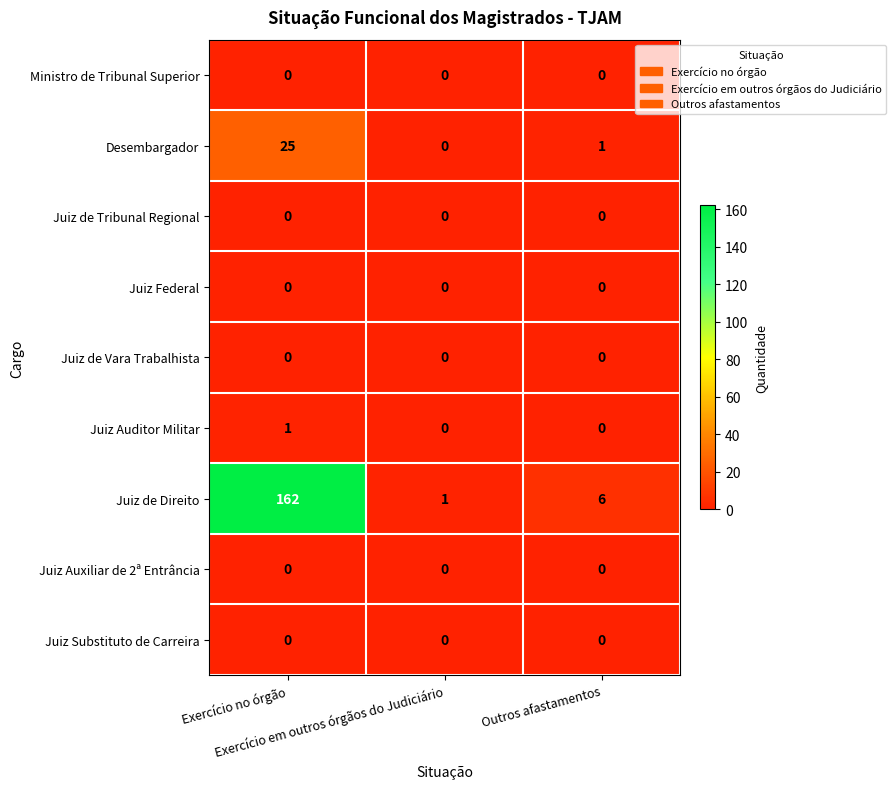

Which series has the widest spread of values?

Juiz de Direito